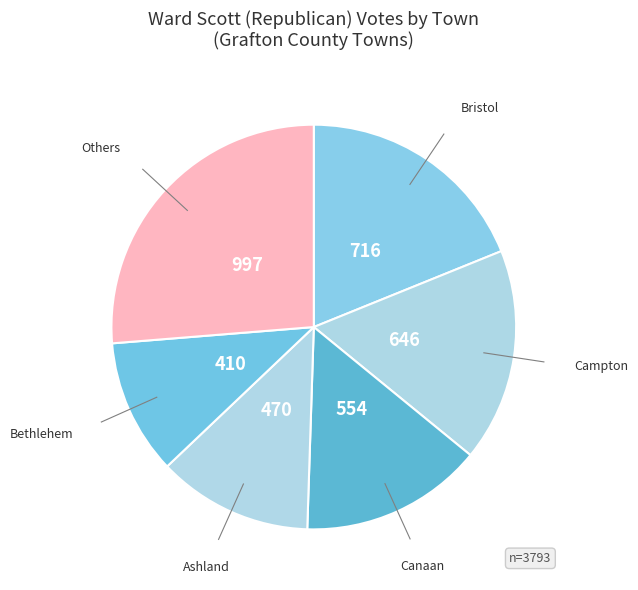

How many segments does this pie chart have?

6